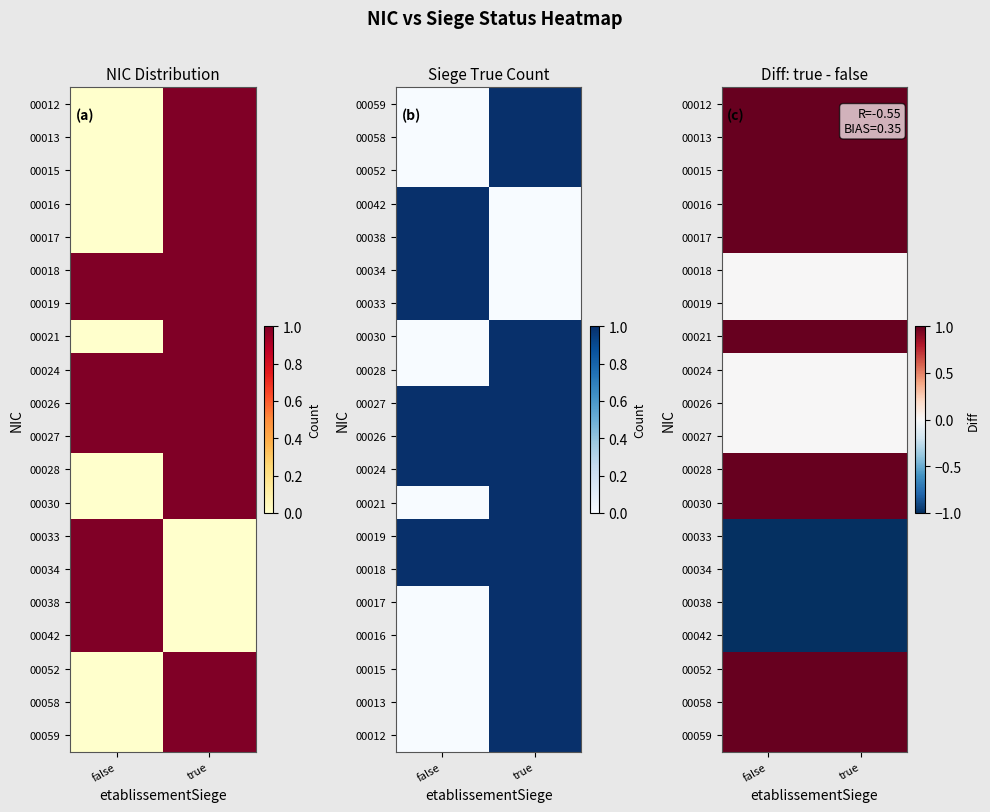

How many distinct data groups are displayed?

20